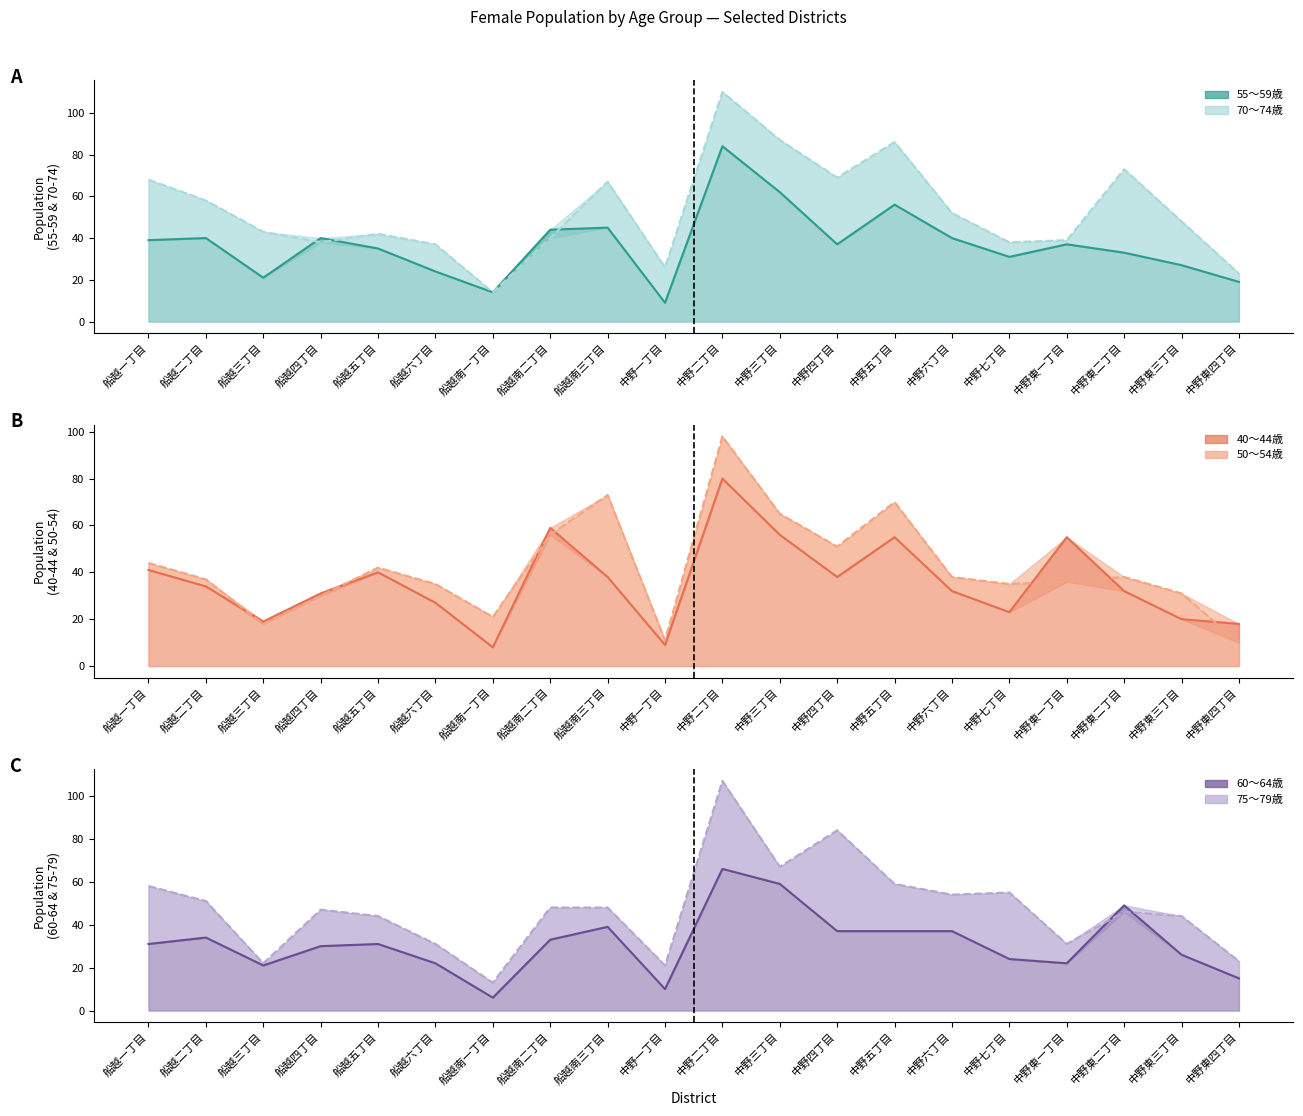

Between 船越一丁目 and 船越五丁目, which is larger?

船越一丁目